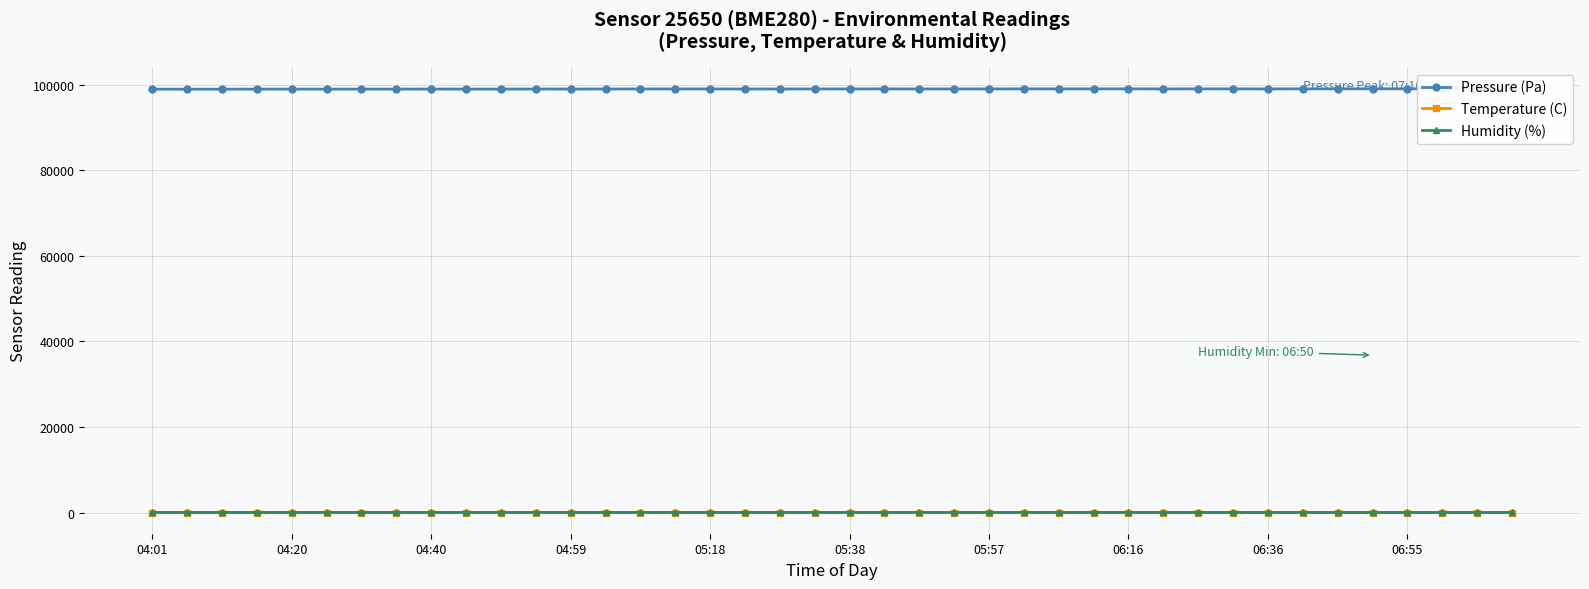

Is this an area chart (filled region under the line)?

No